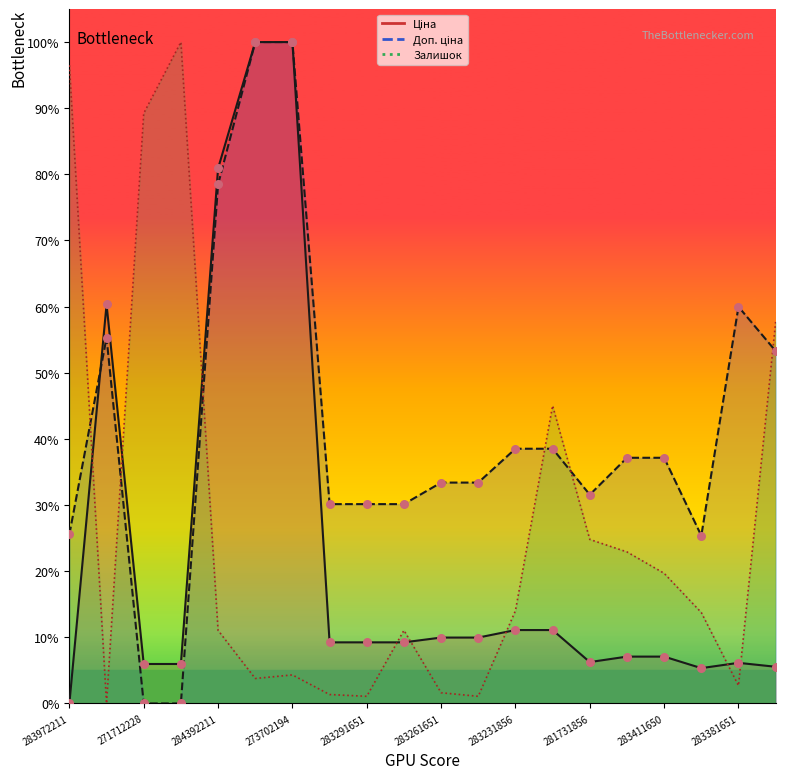

Which series contains the highest Y value?

Ціна